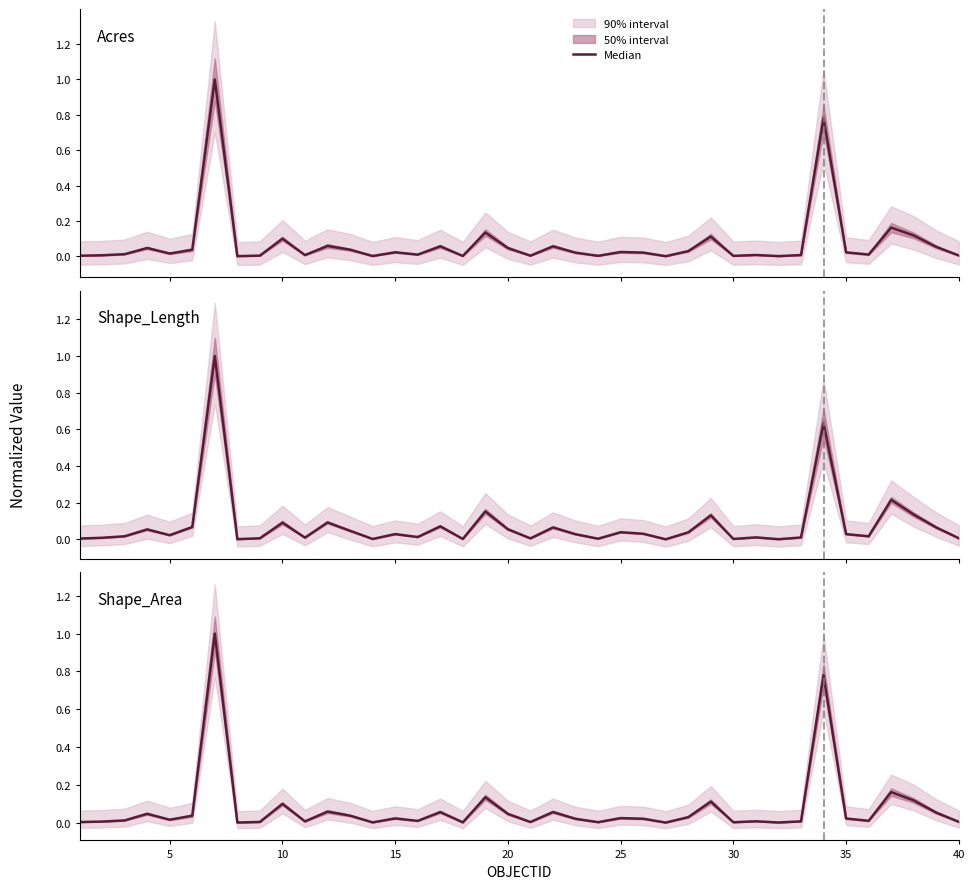

How many interior local peaks (higher than both neighbors) does the data have?

13